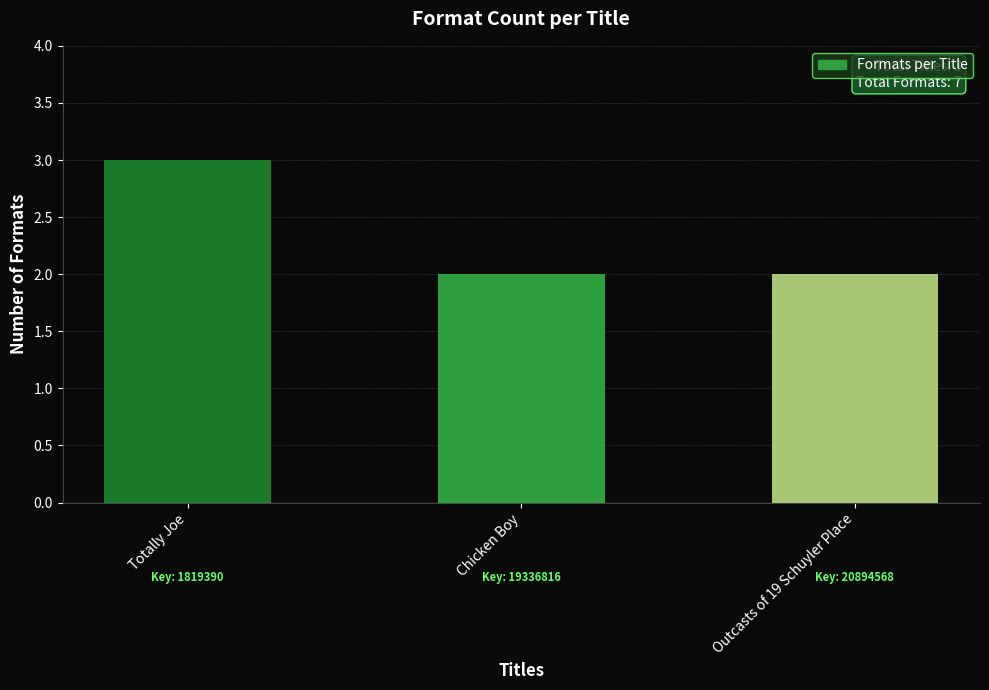

What is the sum of all values?

7